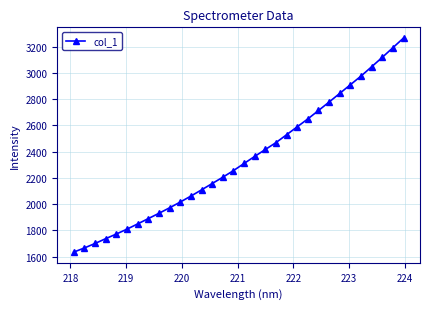

What is the value of the 25th point from the left?

2778.2